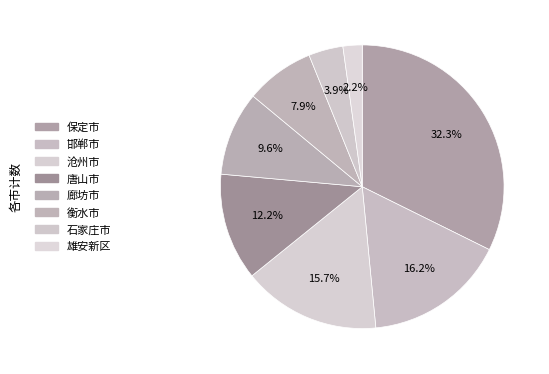

What percentage is the 保定市 slice, to the nearest percent?

32%